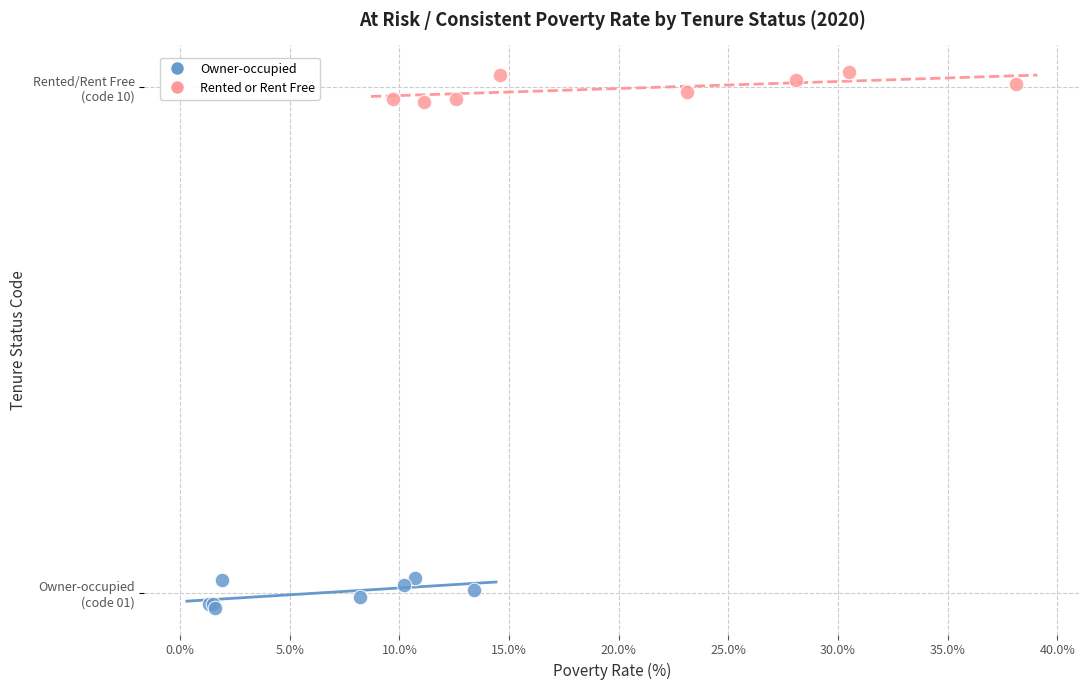

What are all the series names shown in the legend?

Owner-occupied, Rented or Rent Free